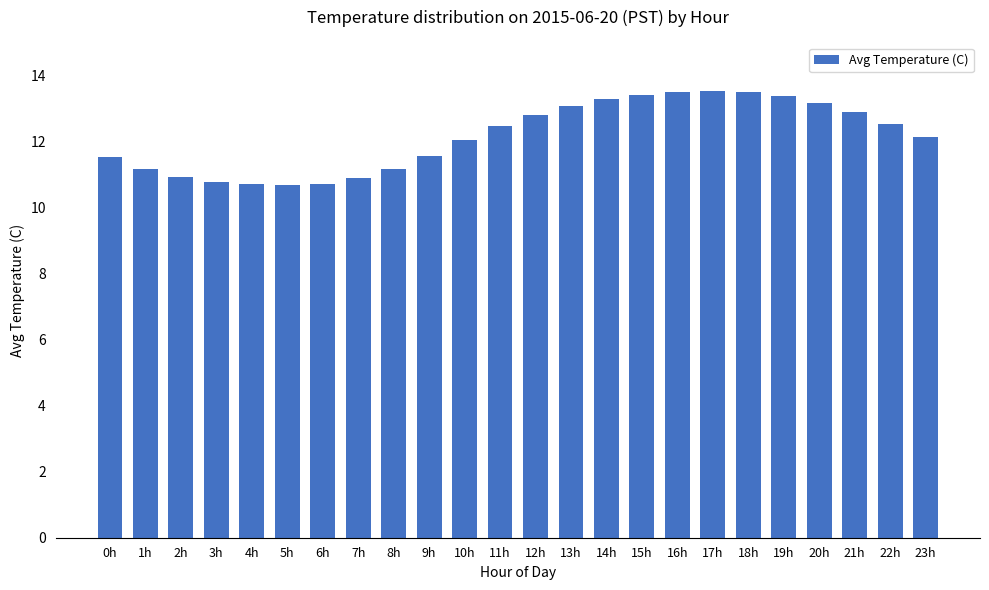

What is the minimum value shown in the chart?

10.7